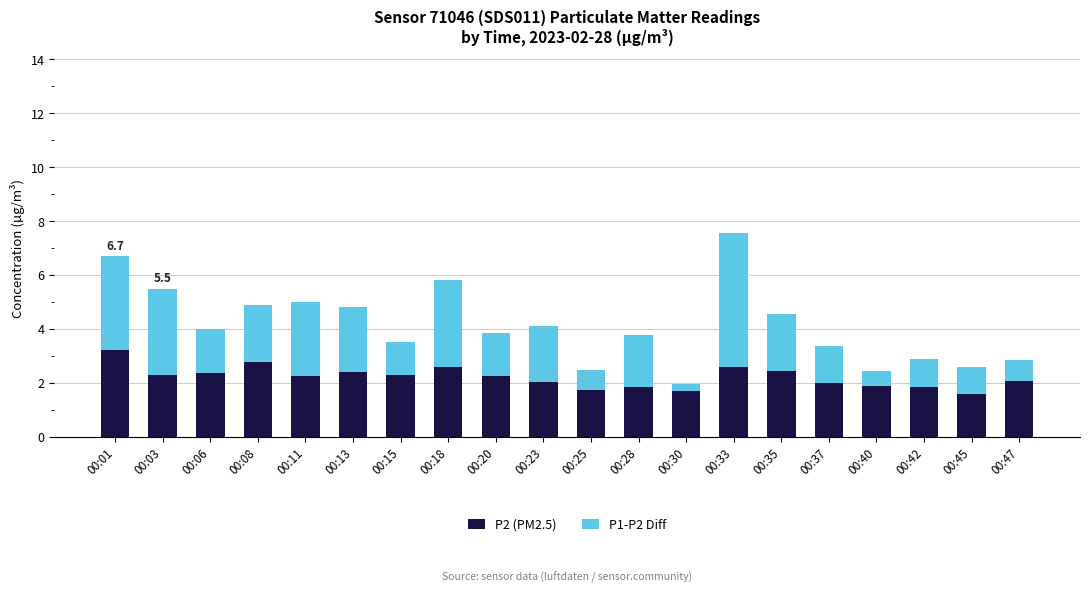

True or false: P2 (PM2.5) has a value of 4.1 at 00:15.

False